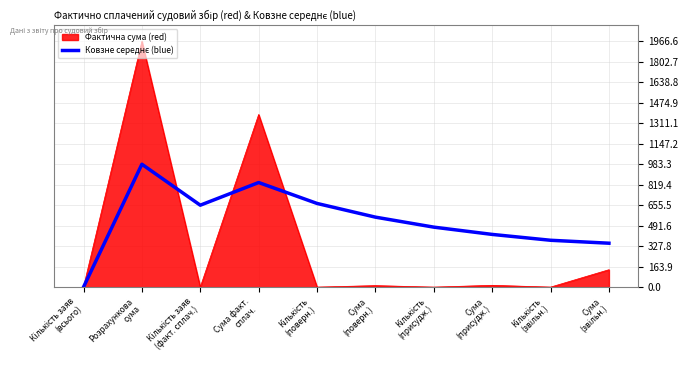

What is the highest value of the Фактична сума (red) series?

1966.6